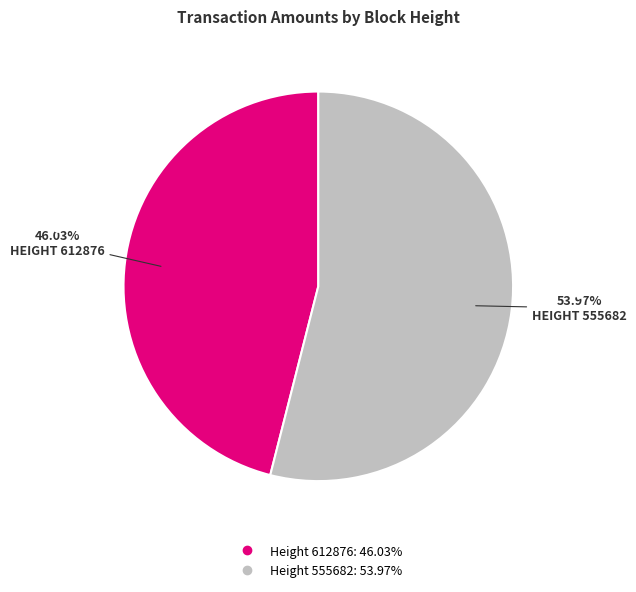

Does any single category account for the majority?

Yes